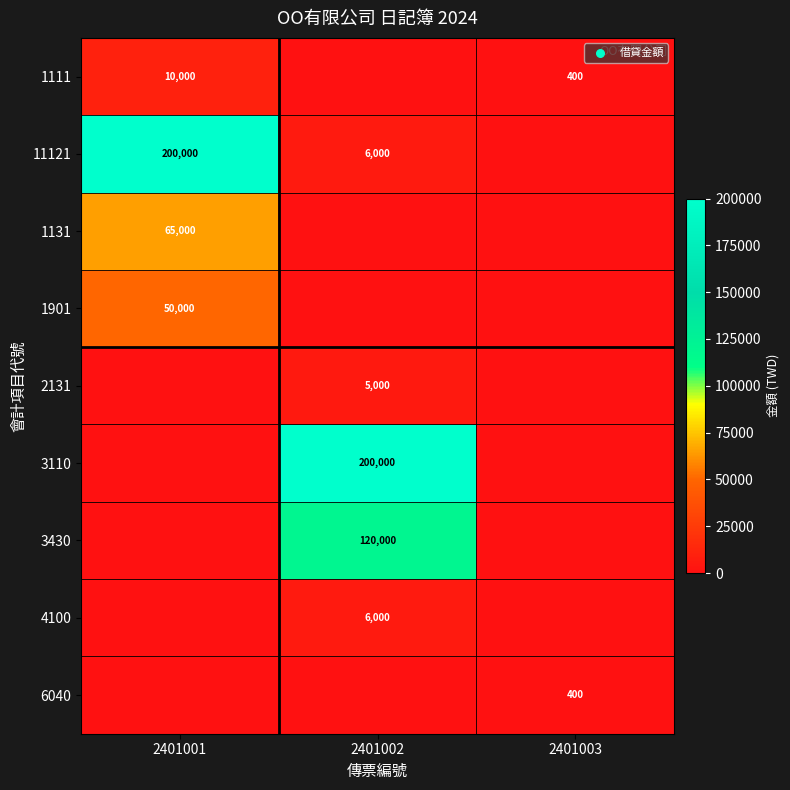

The 1901 series shows 50000 at 2401001. True or false?

True